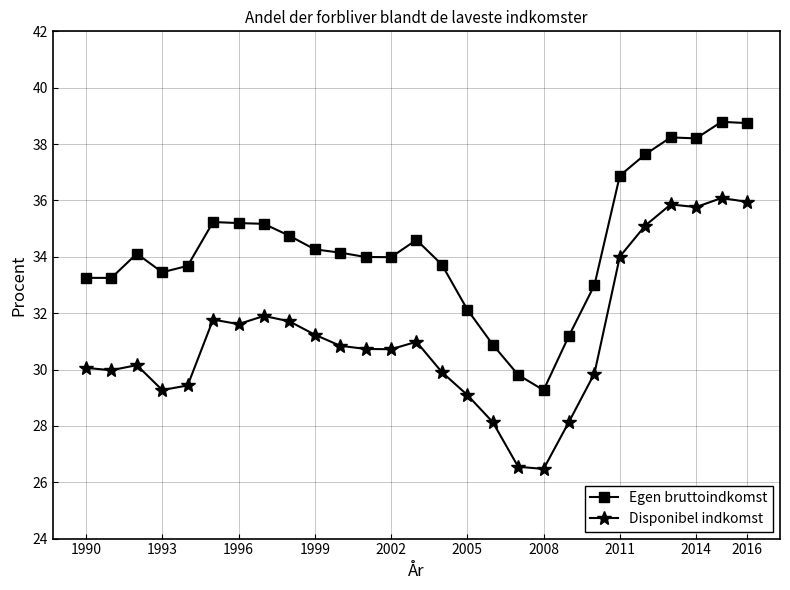

What is the difference between the maximum and second lowest values in the Disponibel indkomst series?

9.5